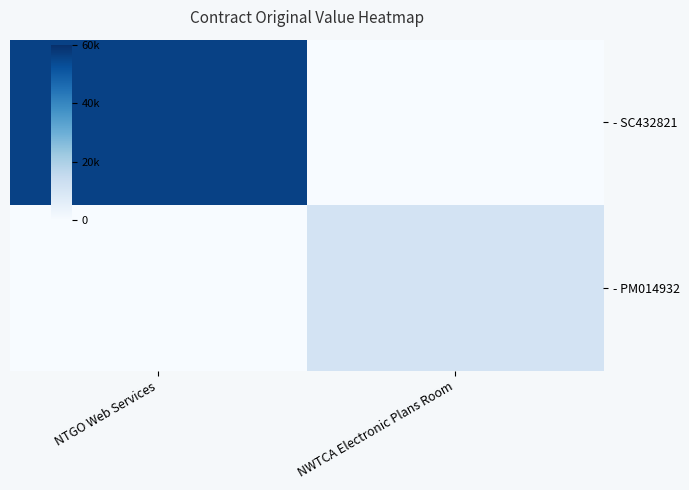

Reading right to left, extract all data points from this chart.

- SC432821: NWTCA Electronic Plans Room=0.0	NTGO Web Services=55781.2
- PM014932: NWTCA Electronic Plans Room=11000.0	NTGO Web Services=0.0